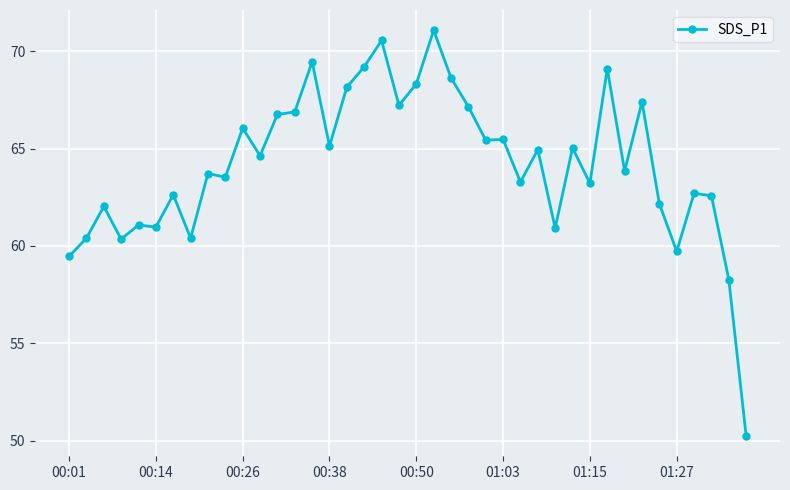

What is the greatest value displayed?

71.1